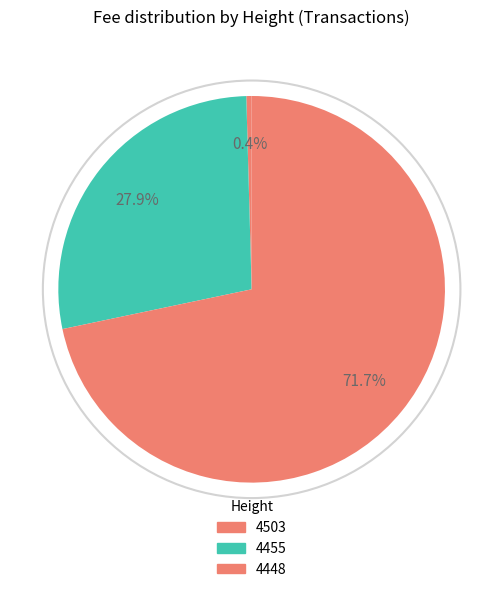

What portion of the pie excludes 4455?

72.1%